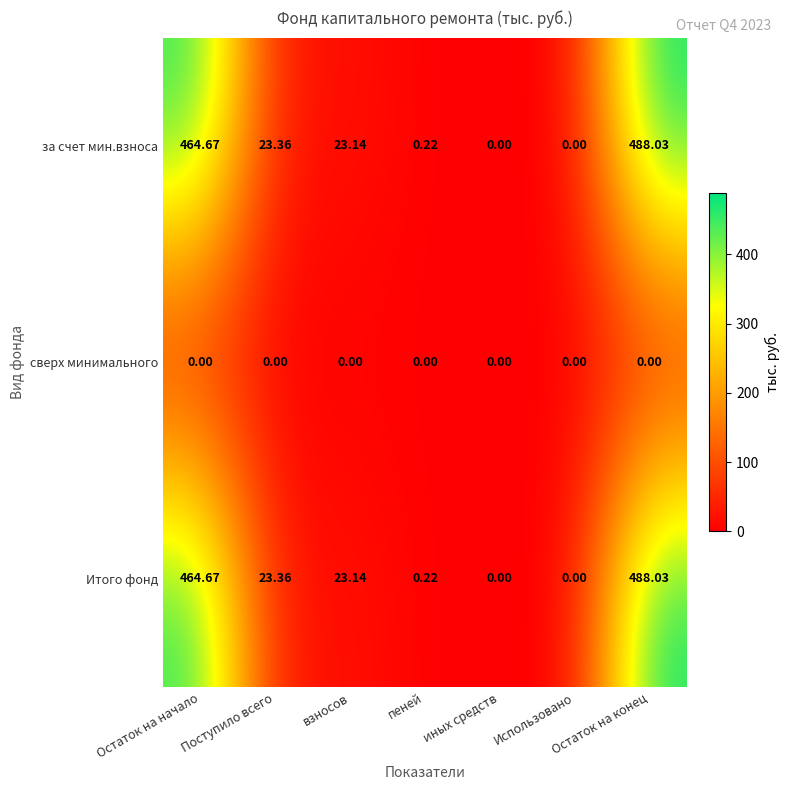

How many categories are shown in the chart?

7